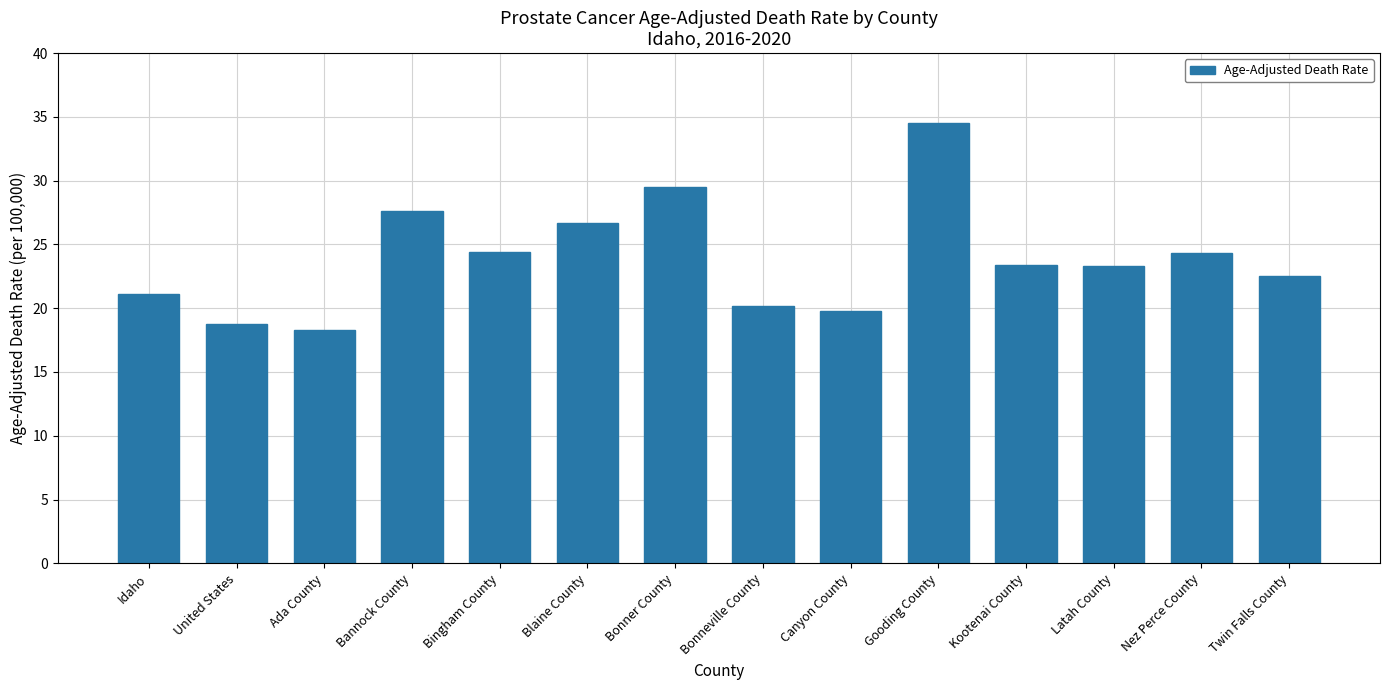

The value at Bonneville County is 20.2. True or false?

True